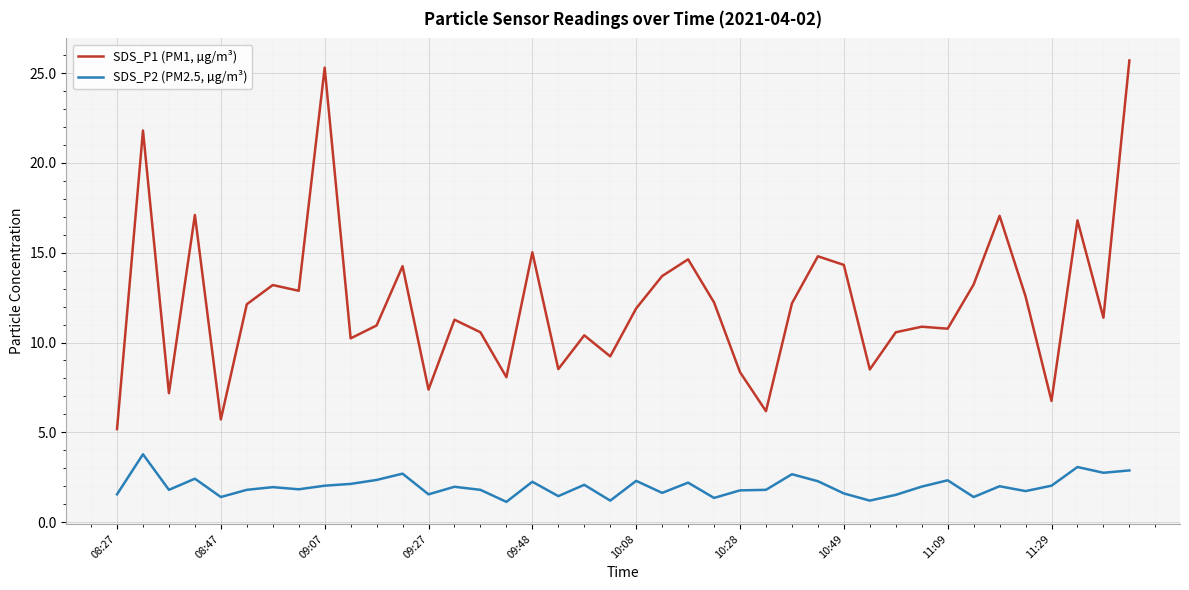

What is the difference between the maximum and minimum values in the SDS_P1 (PM1, µg/m³) series?

20.5